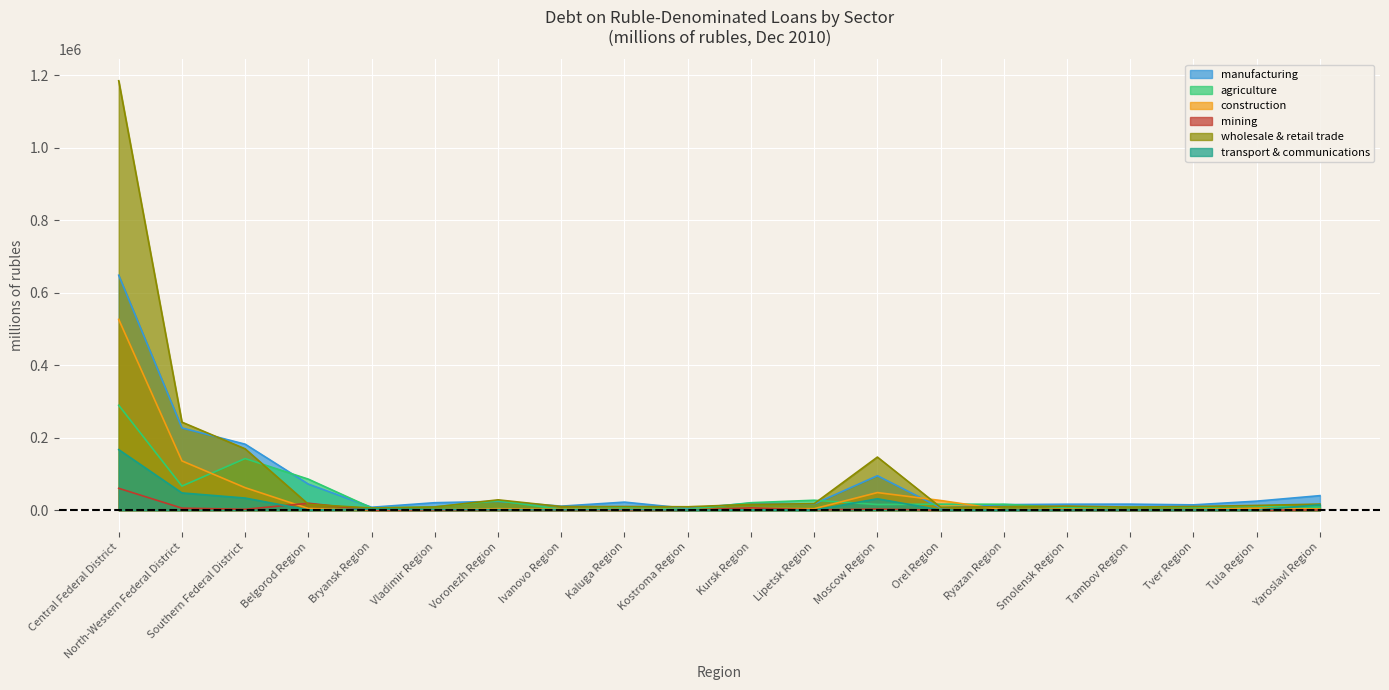

What are all the series names shown in the legend?

manufacturing, agriculture, construction, mining, wholesale & retail trade, transport & communications